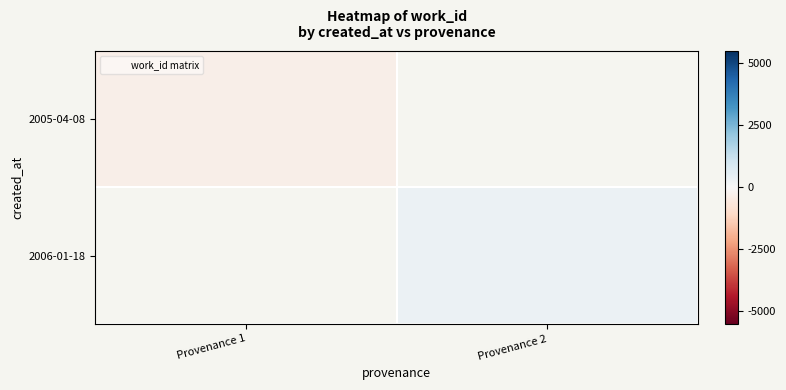

The 2005-04-08 series shows -336.5 at Provenance 1. True or false?

True